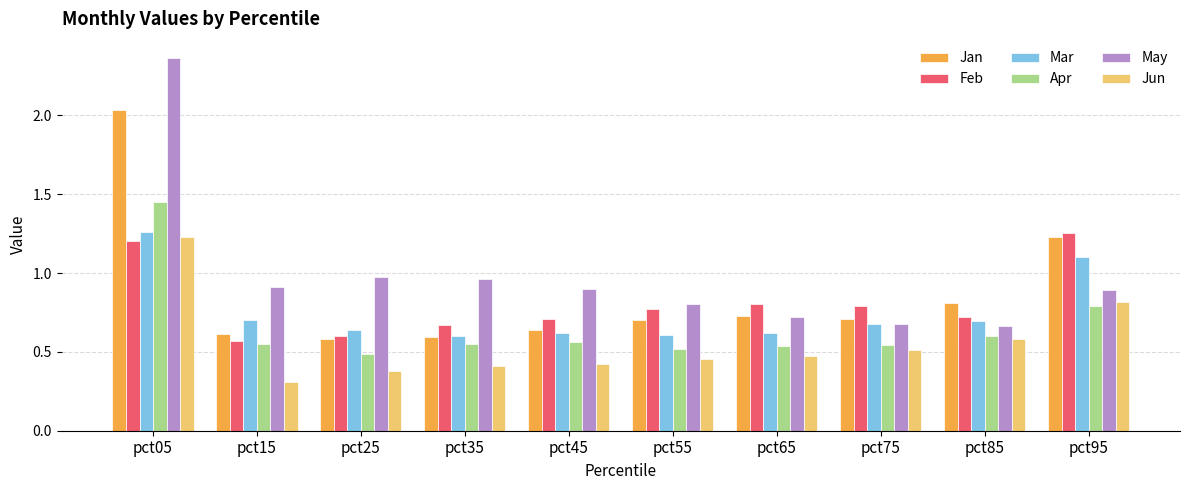

At which label does Apr reach its minimum?

pct25